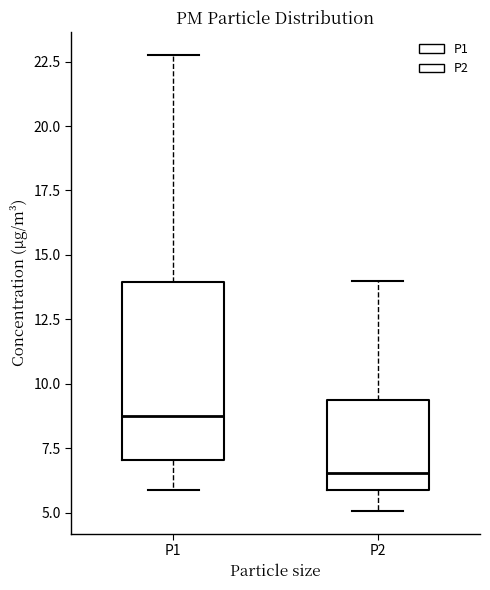

Which box has the highest median line?

P1